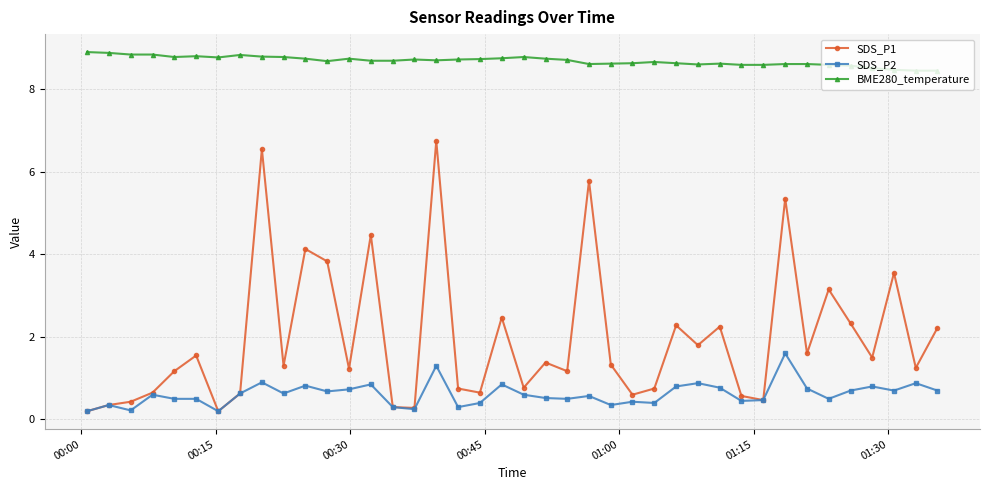

Which series has the widest spread of values?

SDS_P1